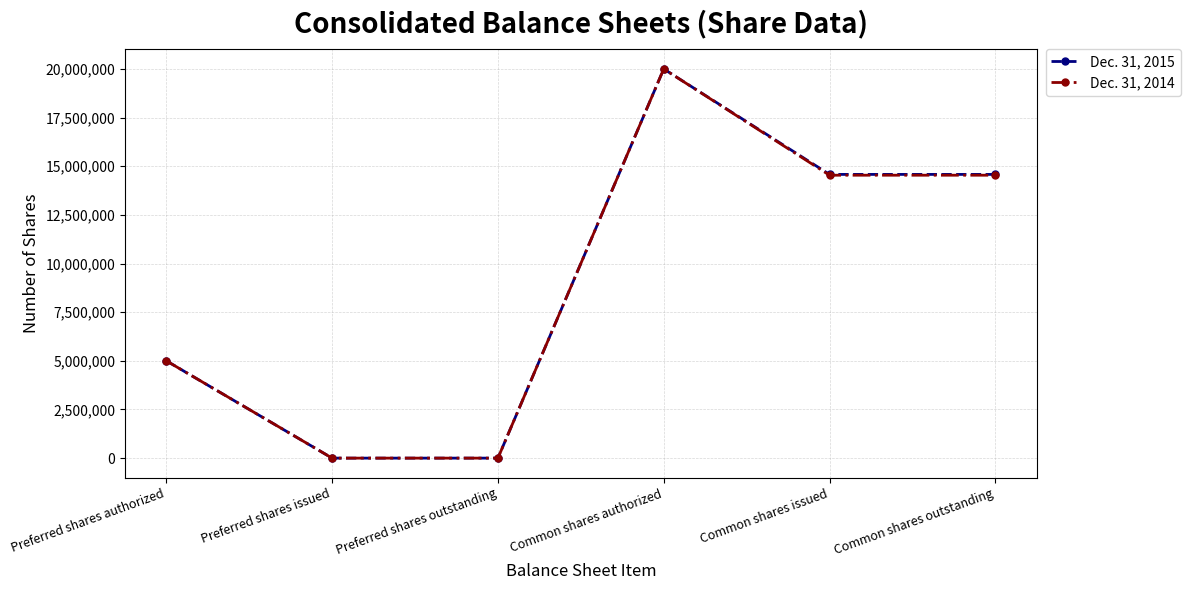

Does the chart have visible grid lines?

Yes